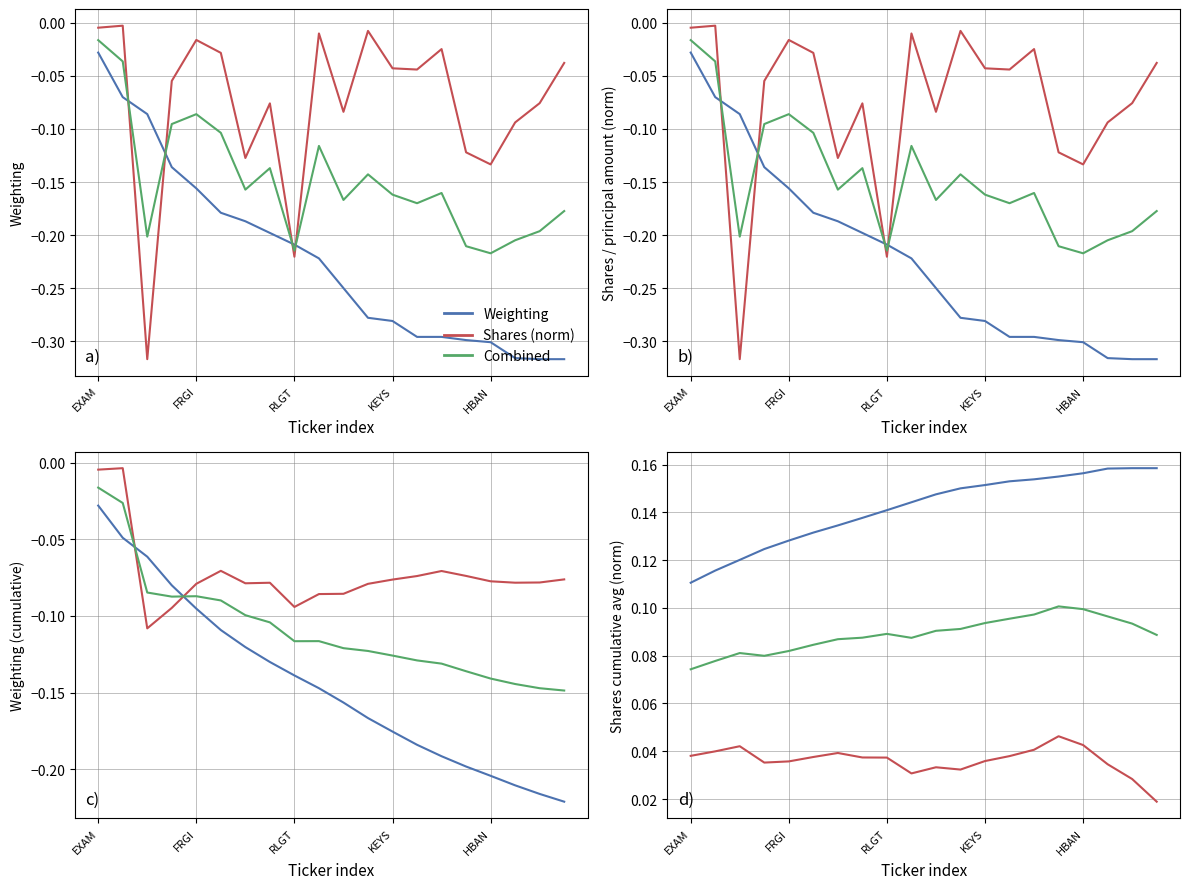

Rank the series by their average value, from highest to lowest.

Weighting, Combined, Shares (norm)